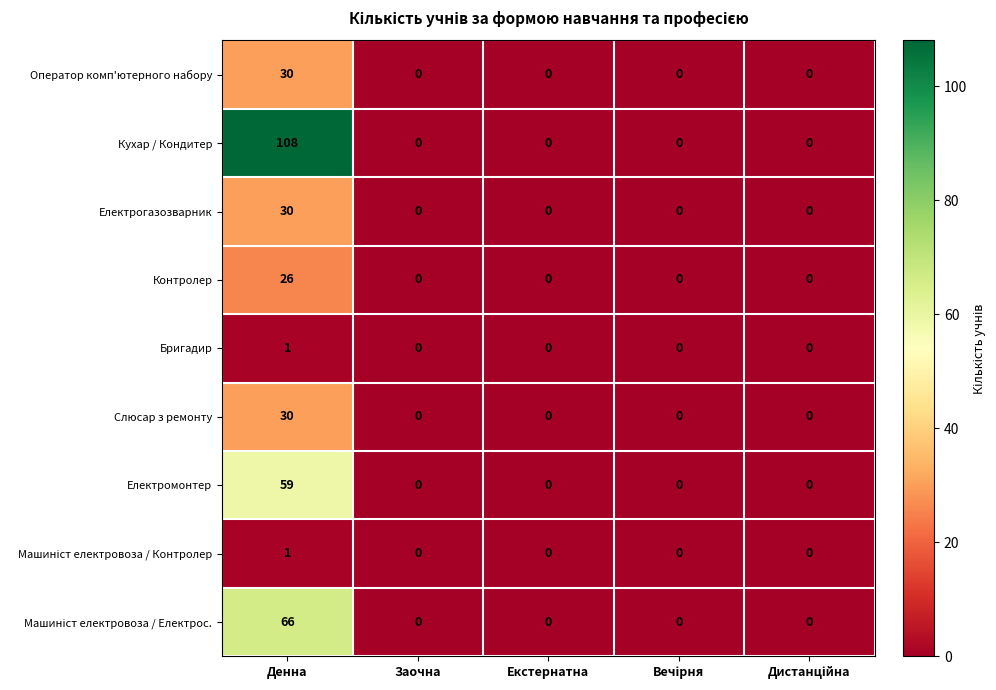

What is the maximum value shown in the chart?

108